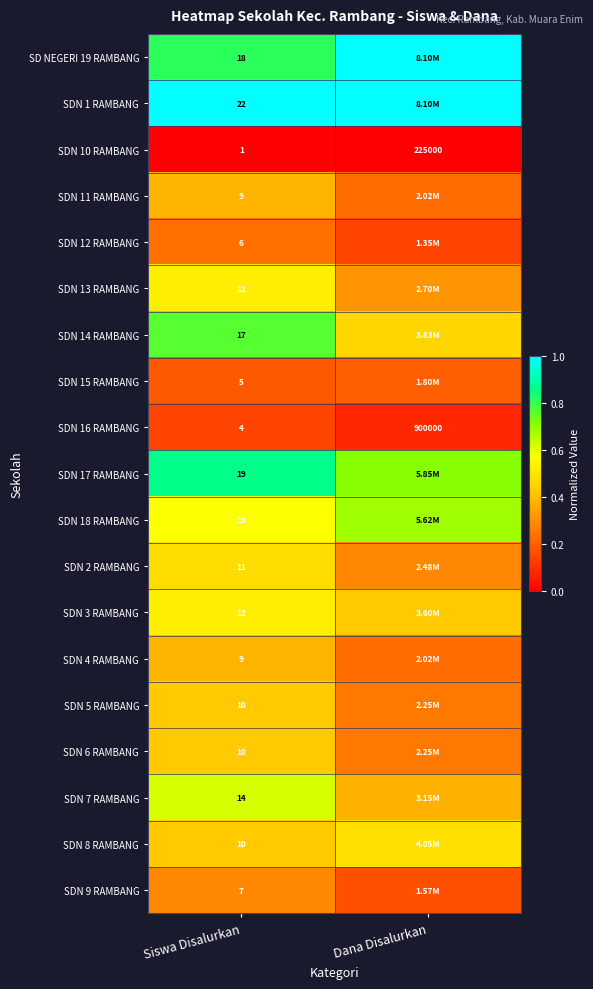

Is the value of SDN 10 RAMBANG at Dana Disalurkan greater than the value of SDN 14 RAMBANG at Siswa Disalurkan?

Yes